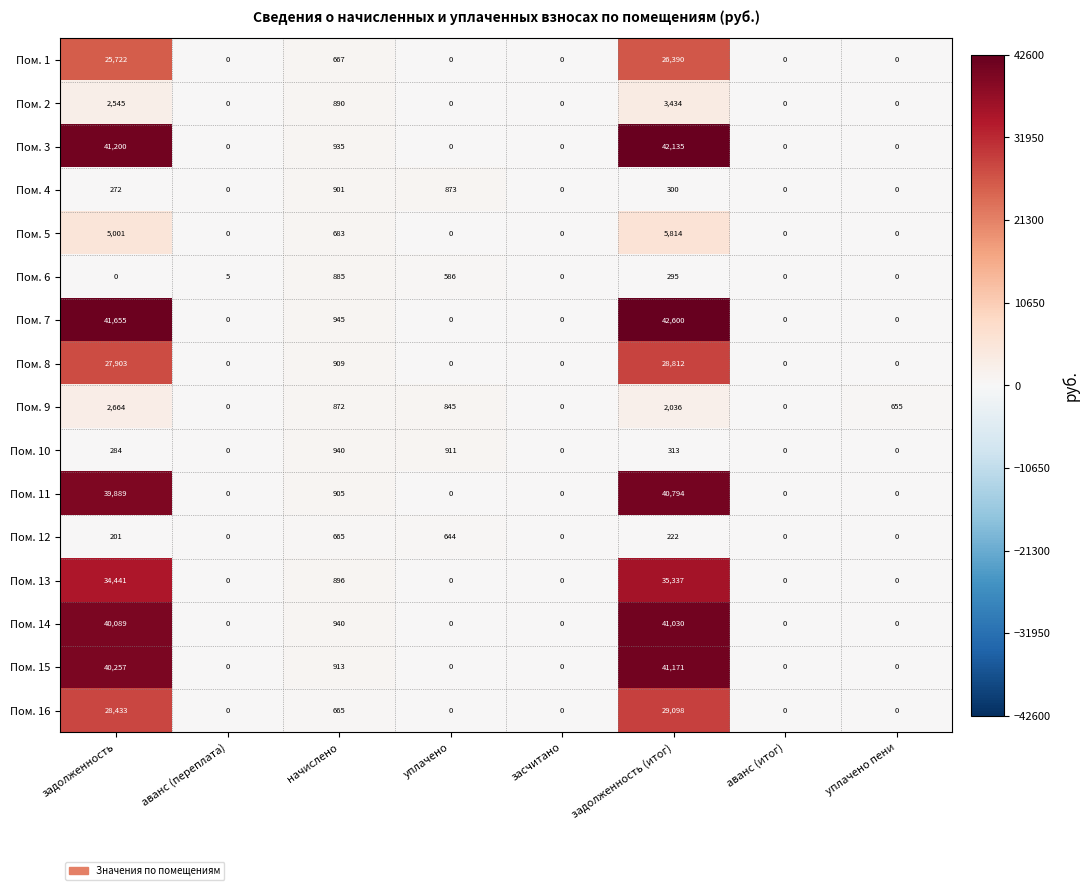

Which series has the largest total across all categories?

Пом. 7